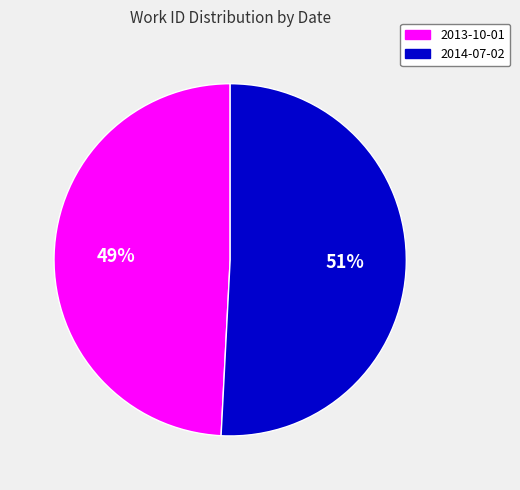

To the nearest percent, what portion does 2014-07-02 represent?

51%